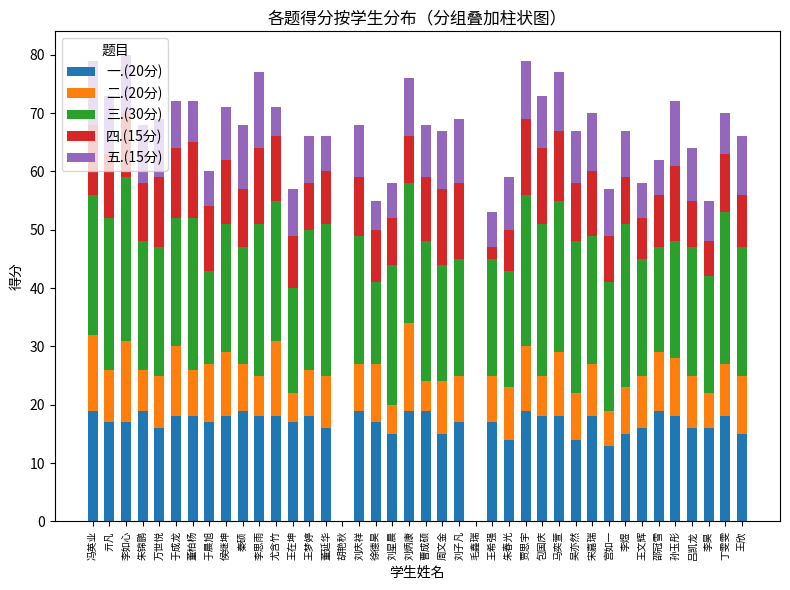

What is the total value across all series at 宋嘉瑞?

70